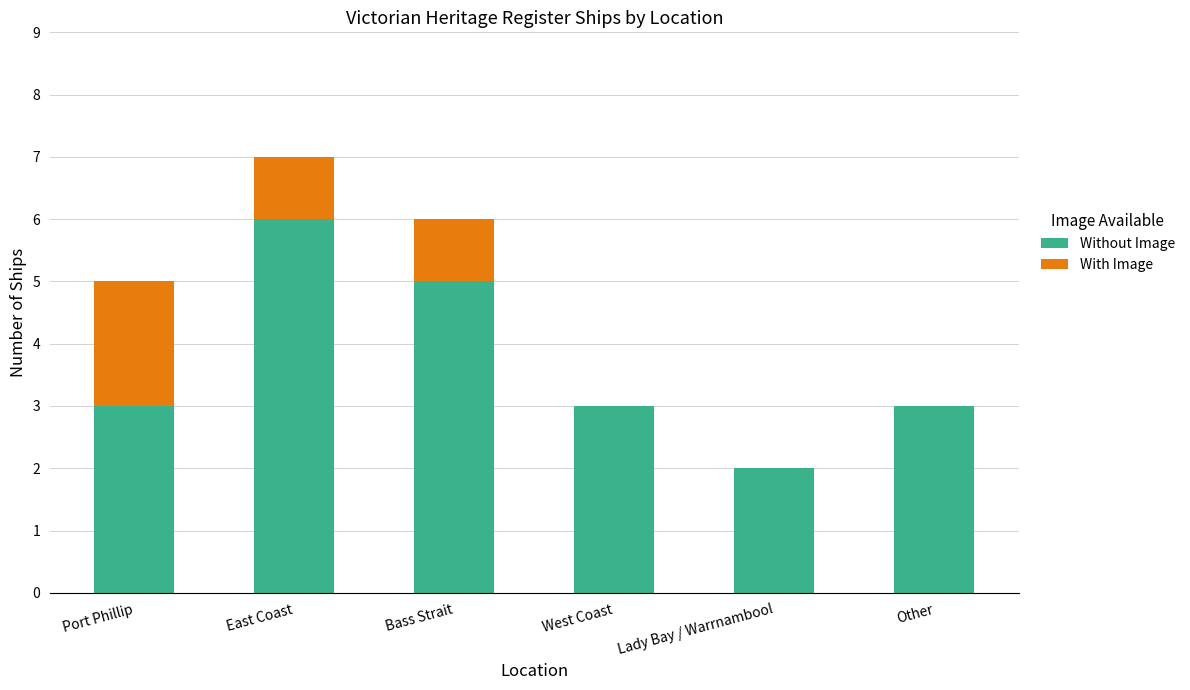

Read the Without Image value at East Coast.

6